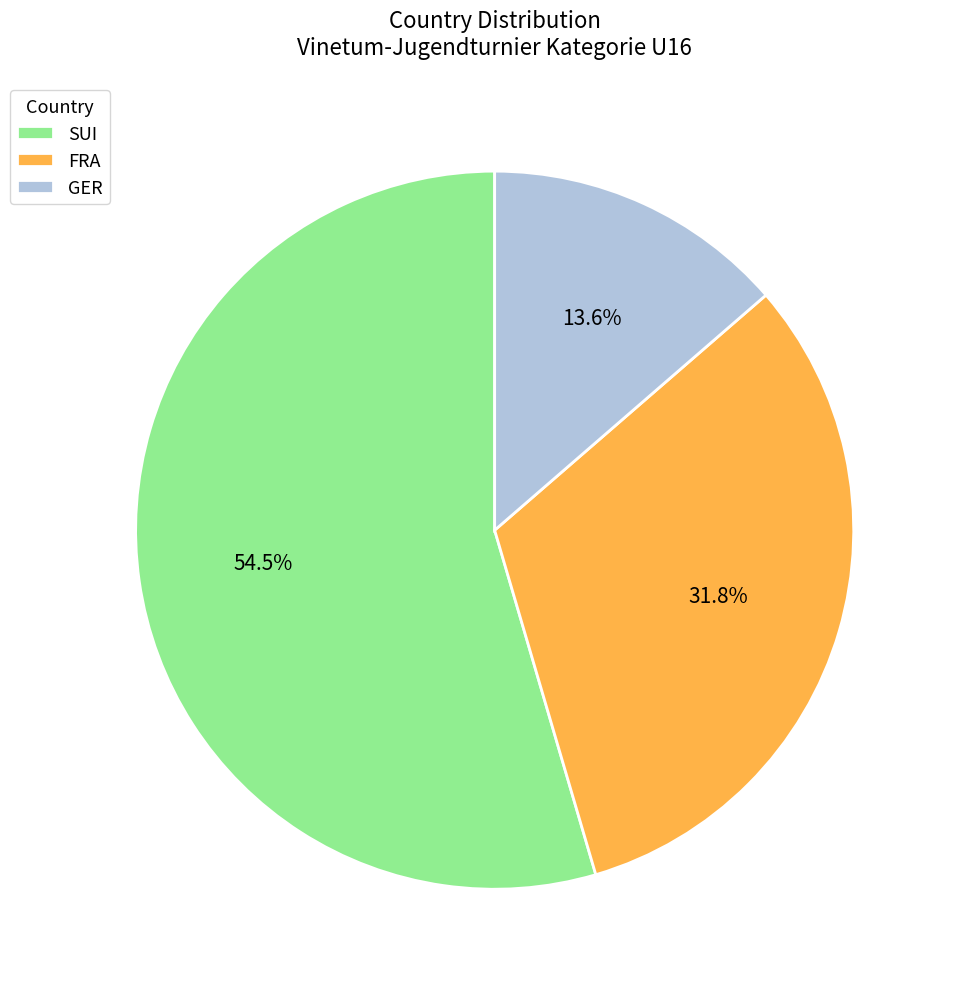

Does SUI account for over 50% of the chart?

Yes